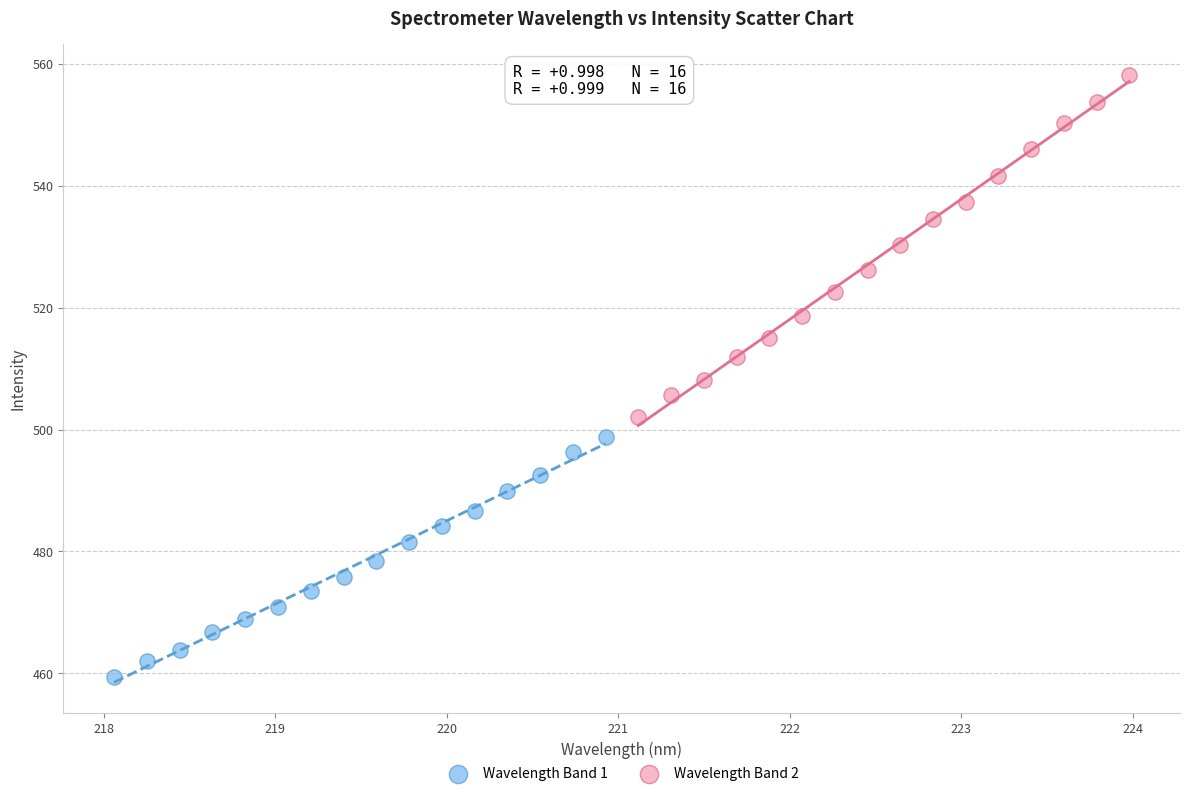

Which series contains the lowest Y value?

Wavelength Band 1